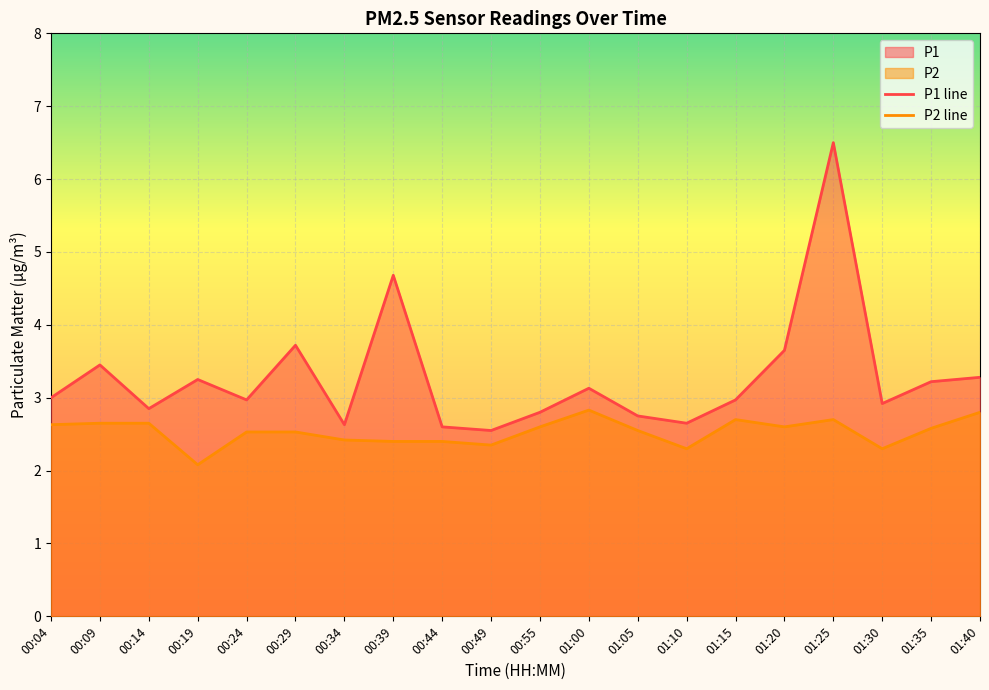

True or false: P1 line and P2 line intersect in this chart.

False